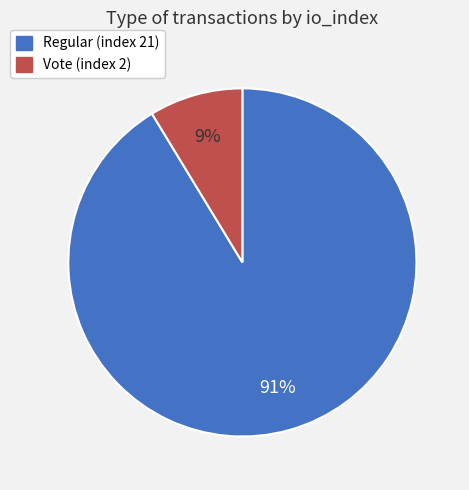

Which has a higher value, Vote (index 2) or Regular (index 21)?

Regular (index 21)